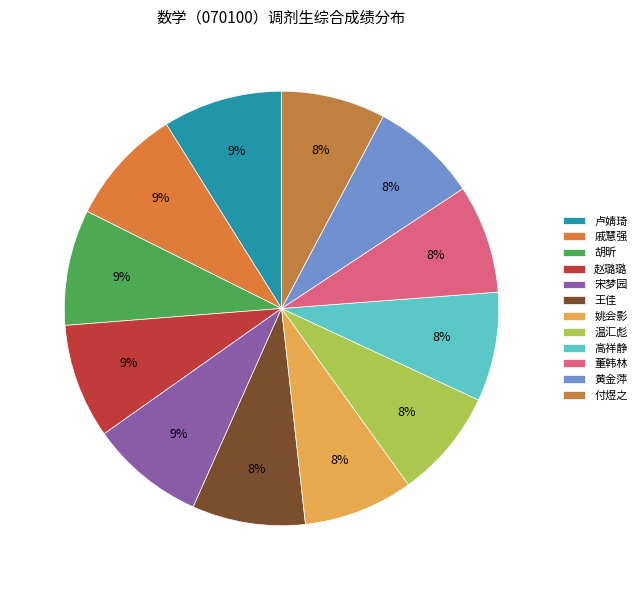

What is the change in value from 王佳 to 姚会影?

-2.2